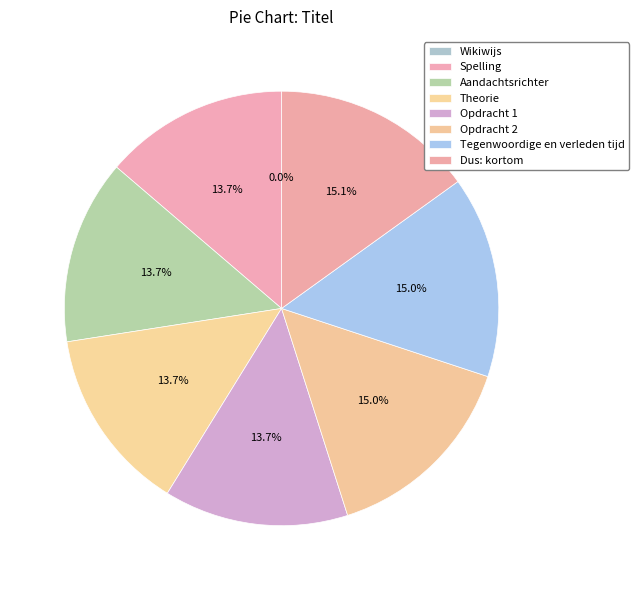

Rank the categories by value from highest to lowest.

Dus: kortom, Opdracht 2, Tegenwoordige en verleden tijd, Opdracht 1, Theorie, Aandachtsrichter, Spelling, Wikiwijs